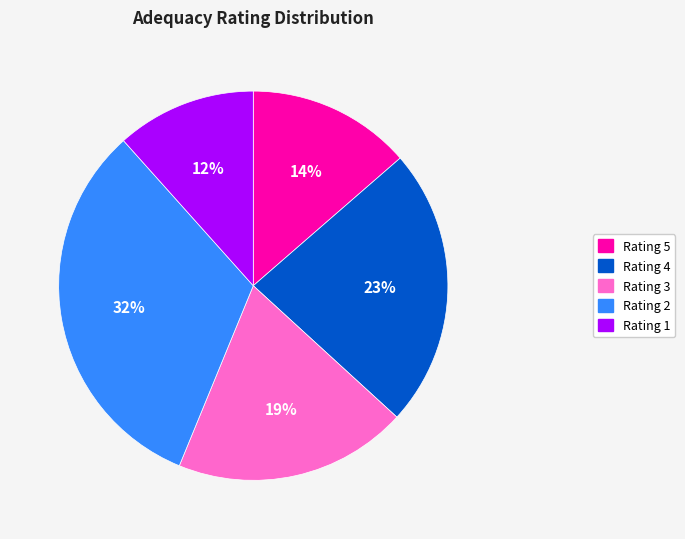

To the nearest percent, what is the average slice percentage?

20%